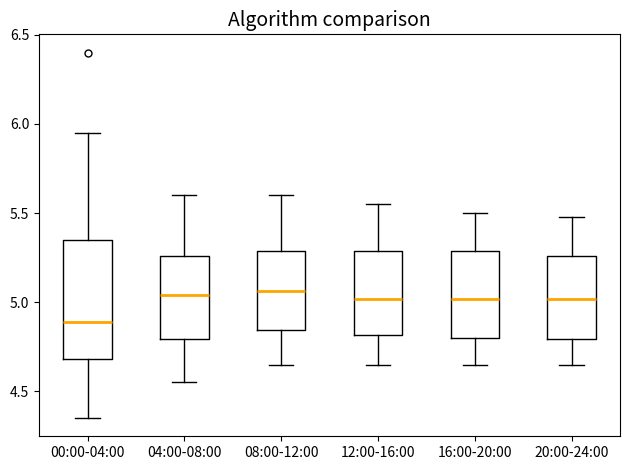

Where is the upper edge of the box for 16:00-20:00 on the y-axis? The values are not printed on the chart, so give them approximately, as read against the axis.

5.30